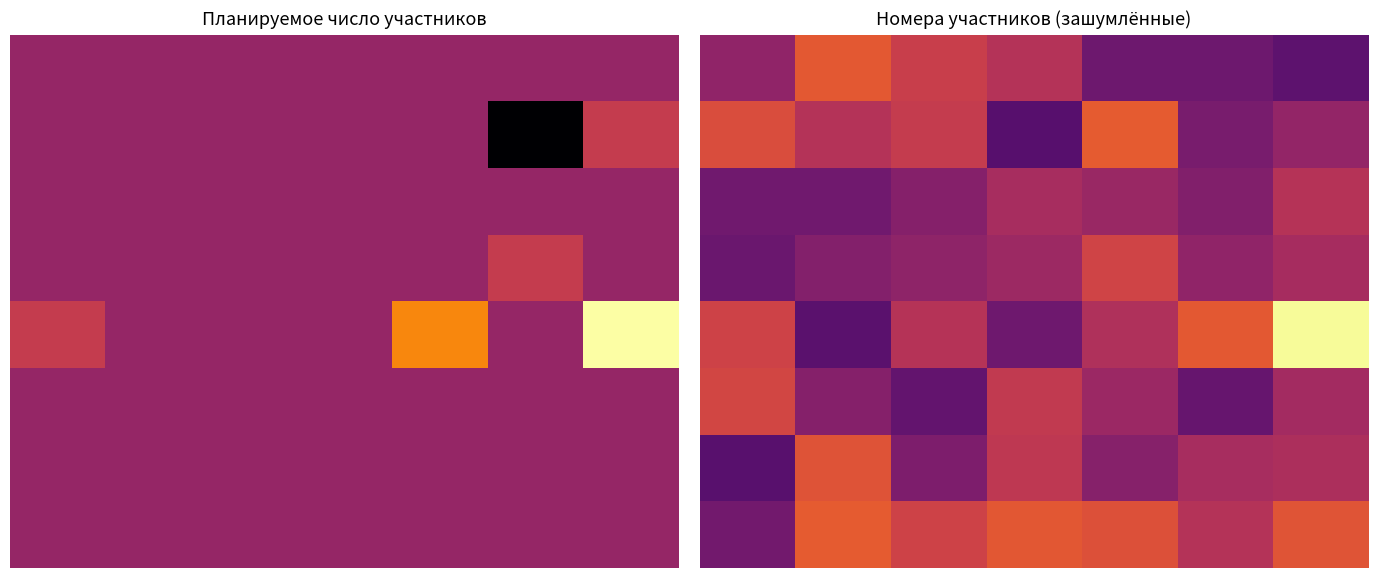

List the labels in order of 3 value, smallest first.

0, 1, 2, 5, 3, 6, 4